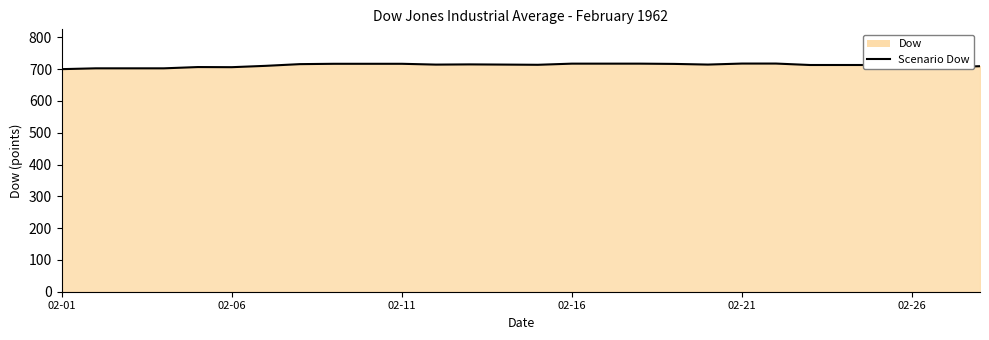

What is the value of the 5th point from the left?

706.5